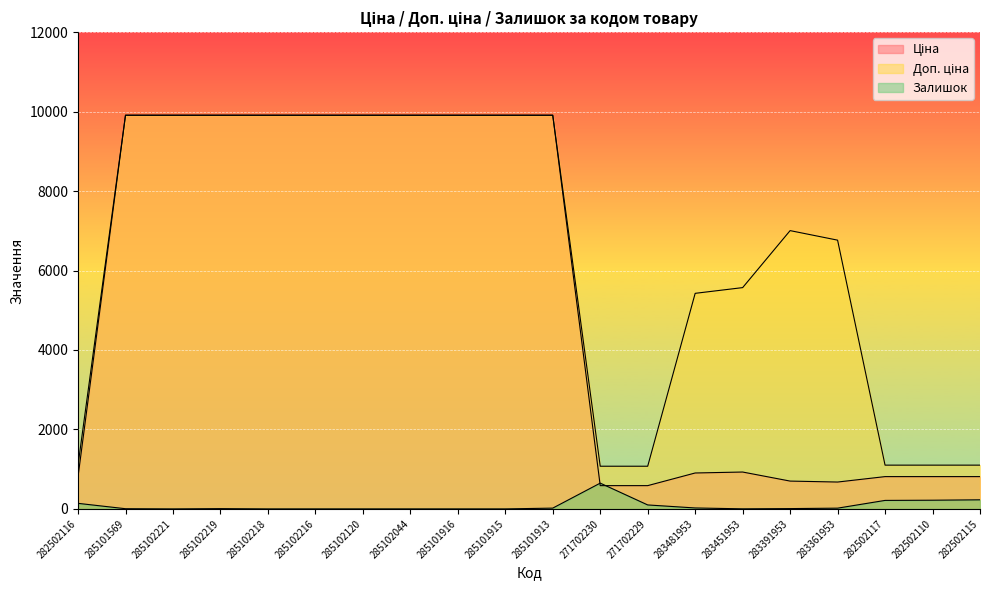

True or false: Доп. ціна has a value of 5691.2 at 285101913.

False